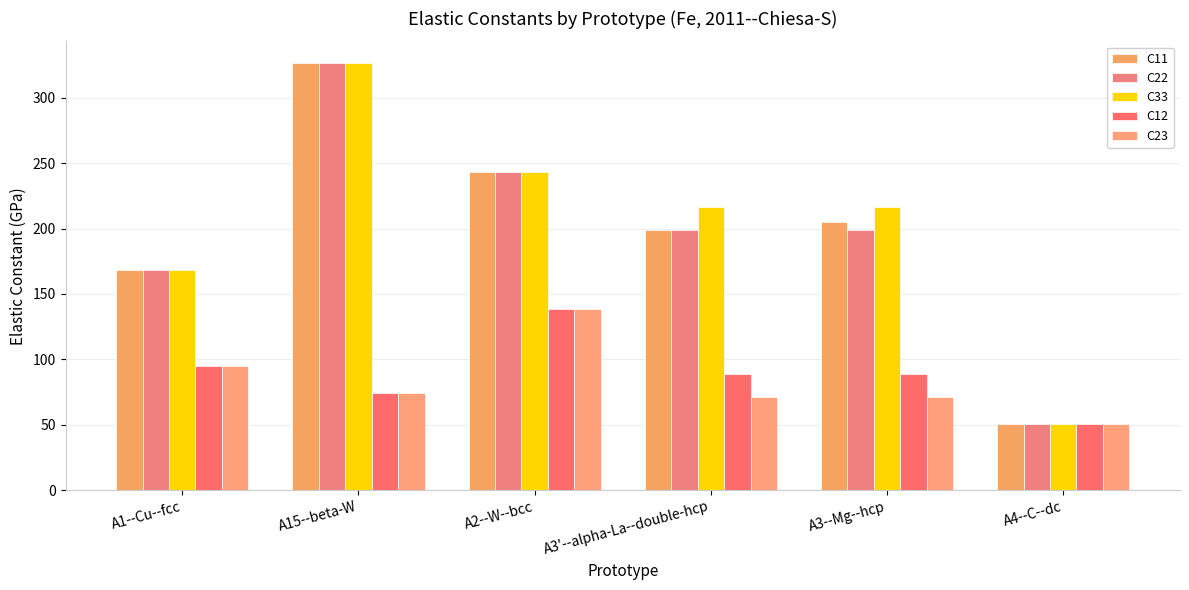

Which series changed the most between A15--beta-W and A3'--alpha-La--double-hcp?

C11